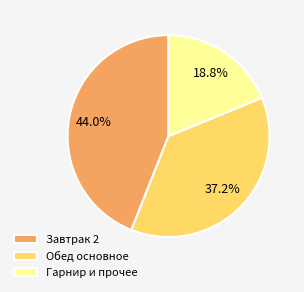

Approximately how many times larger is the value at Гарнир и прочее compared to Завтрак 2?

0.4